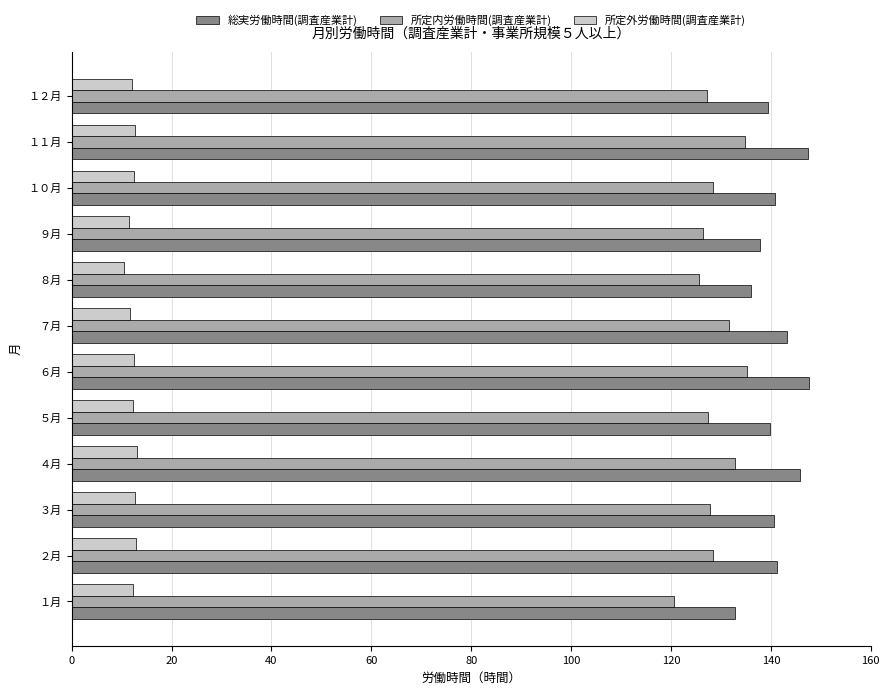

The value of 所定外労働時間(調査産業計) at ５月 is 6.6. True or false?

False